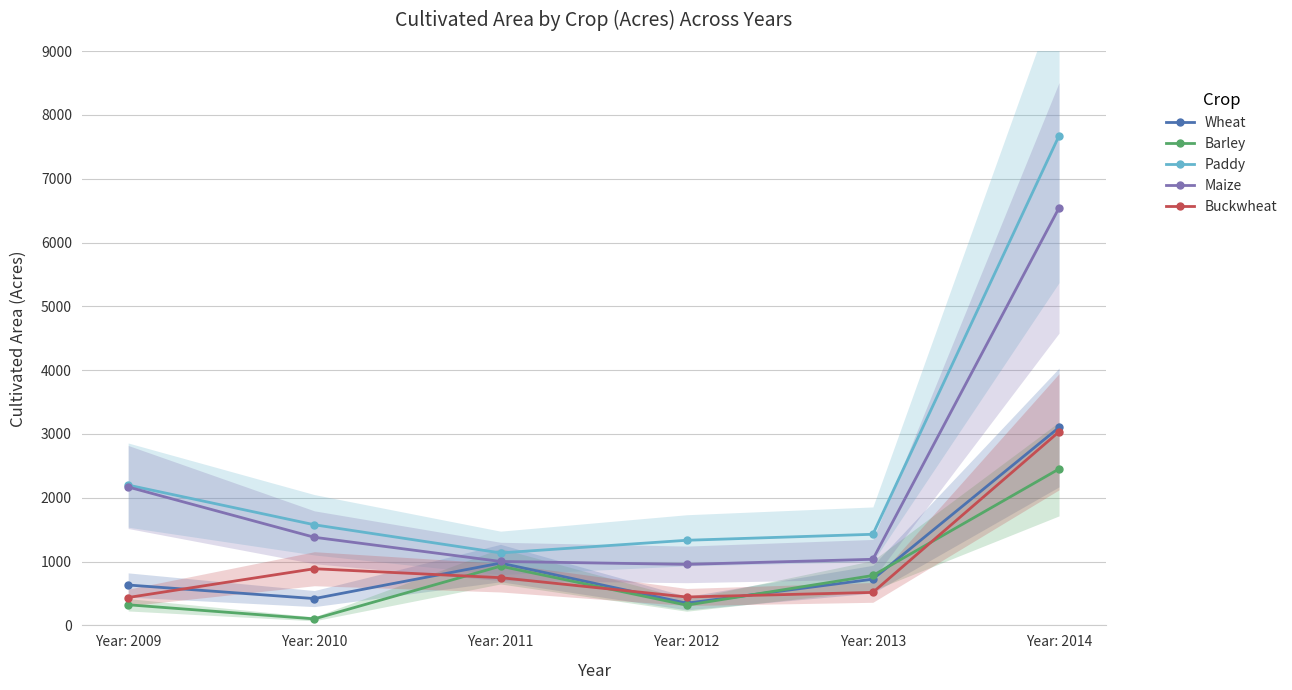

True or false: Maize has a value of 4573 at Year: 2014.

False